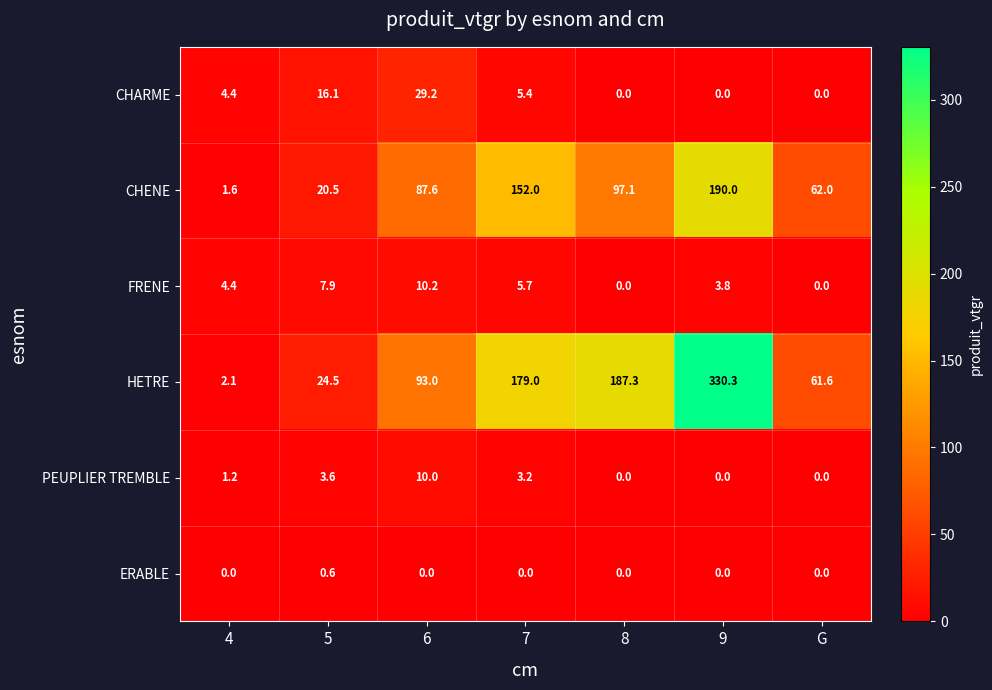

What is the average value of the HETRE series?

125.4